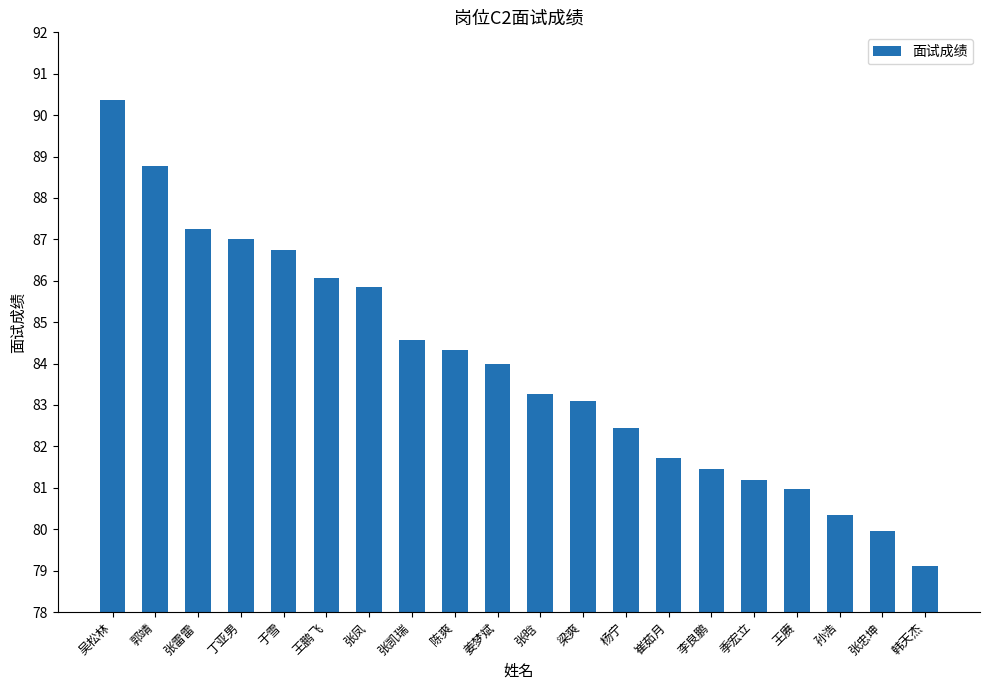

What is the average value?

83.9